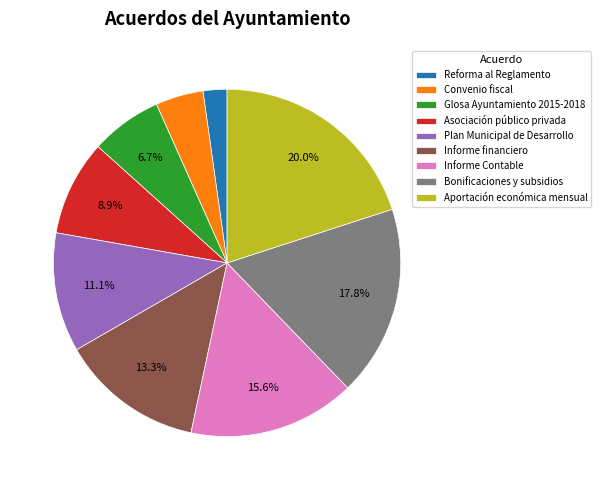

Which has a higher value, Convenio fiscal or Glosa Ayuntamiento 2015-2018?

Glosa Ayuntamiento 2015-2018